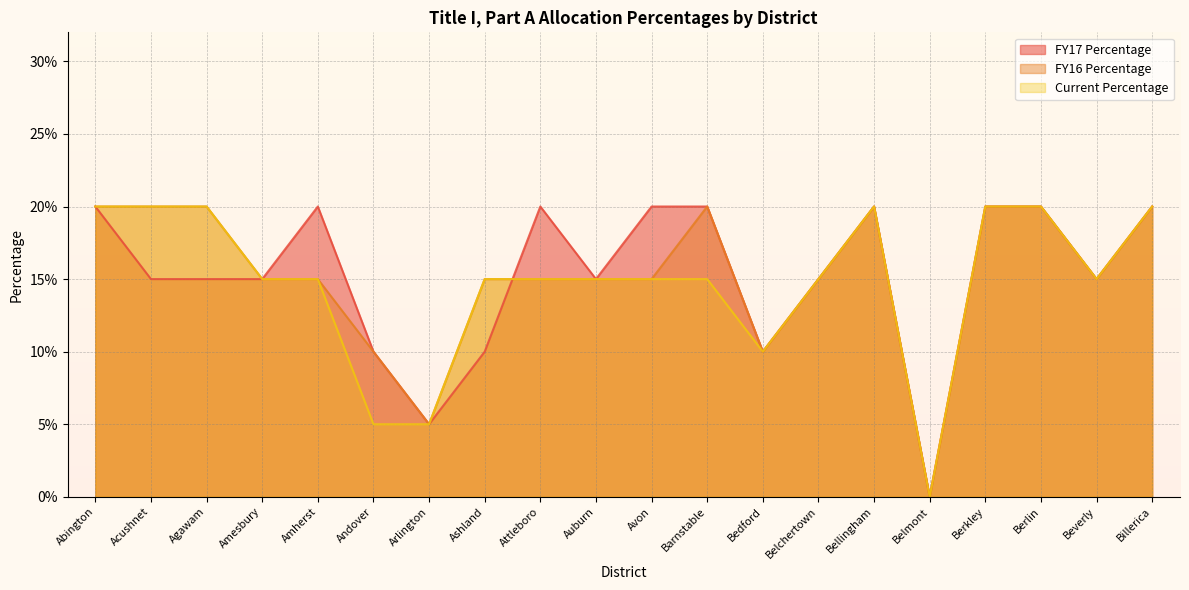

True or false: FY16 Percentage and Current Percentage cross at least once.

False